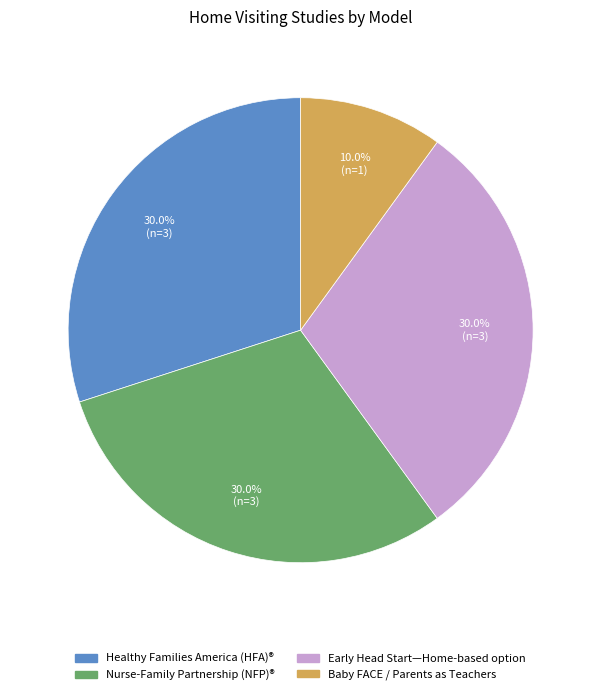

Count the number of slices in the pie.

4